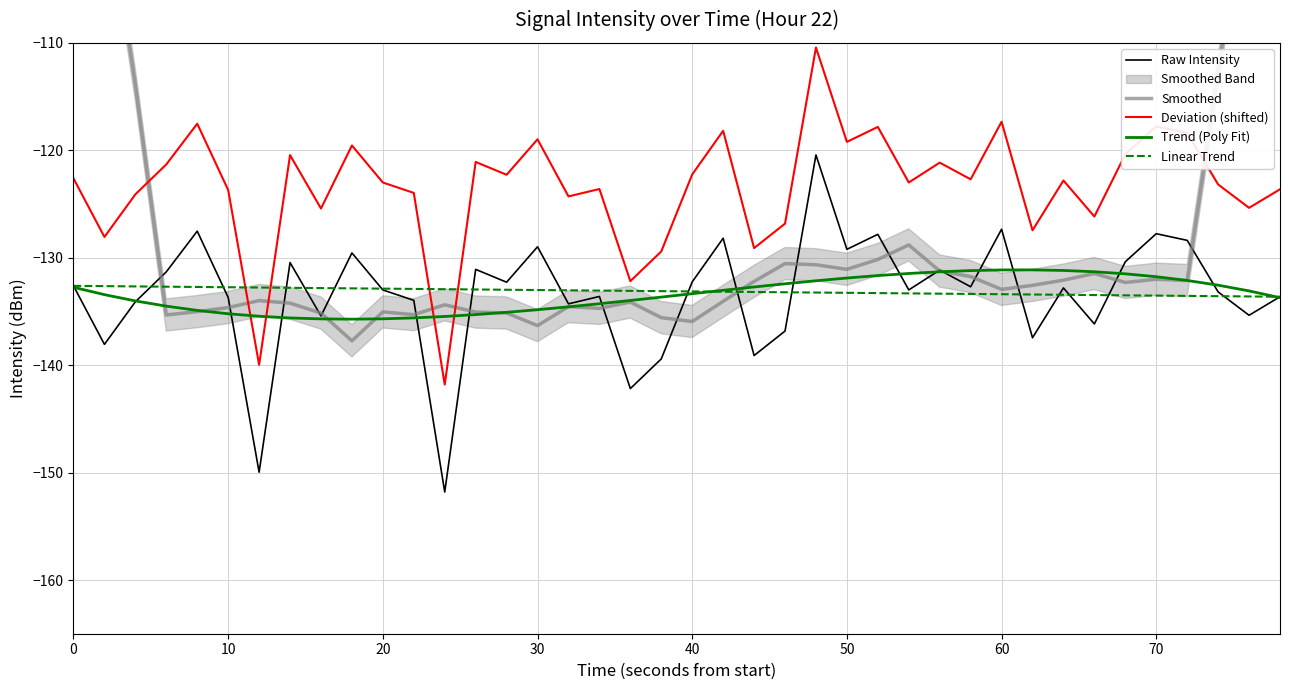

Reading right to left, extract all data points from this chart.

Raw Intensity: -133.6	-135.4	-133.2	-128.4	-127.8	-130.4	-136.2	-132.8	-137.5	-127.3	-132.7	-131.2	-133.0	-127.8	-129.2	-120.4	-136.8	-139.1	-128.2	-132.3	-139.4	-142.2	-133.6	-134.3	-129.0	-132.3	-131.1	-151.8	-134.0	-133.0	-129.6	-135.4	-130.5	-150.0	-133.7	-127.5	-131.3	-134.1	-138.1	-132.6
Smoothed: -75.8	-94.0	-112.7	-132.1	-132.0	-132.3	-131.5	-132.1	-132.6	-132.9	-131.8	-131.2	-128.8	-130.2	-131.1	-130.7	-130.6	-132.2	-134.1	-135.9	-135.6	-134.1	-134.7	-134.6	-136.3	-135.1	-135.1	-134.4	-135.3	-135.0	-137.7	-135.2	-134.2	-134.0	-134.6	-135.0	-135.3	-113.9	-94.8	-76.6
Deviation (shifted): -123.6	-125.4	-123.2	-118.4	-117.8	-120.4	-126.2	-122.8	-127.5	-117.3	-122.7	-121.2	-123.0	-117.8	-119.2	-110.4	-126.8	-129.1	-118.2	-122.3	-129.4	-132.2	-123.6	-124.3	-119.0	-122.3	-121.1	-141.8	-124.0	-123.0	-119.6	-125.4	-120.5	-140.0	-123.7	-117.5	-121.3	-124.1	-128.1	-122.6
Trend (Poly Fit): -133.7	-133.1	-132.6	-132.1	-131.8	-131.5	-131.3	-131.2	-131.1	-131.1	-131.2	-131.3	-131.5	-131.7	-131.9	-132.1	-132.4	-132.7	-133.0	-133.4	-133.7	-134.0	-134.3	-134.6	-134.8	-135.1	-135.3	-135.5	-135.6	-135.7	-135.7	-135.7	-135.6	-135.5	-135.2	-134.9	-134.5	-134.0	-133.4	-132.8
Linear Trend: -133.6	-133.6	-133.6	-133.6	-133.5	-133.5	-133.5	-133.5	-133.4	-133.4	-133.4	-133.3	-133.3	-133.3	-133.3	-133.2	-133.2	-133.2	-133.2	-133.1	-133.1	-133.1	-133.1	-133.0	-133.0	-133.0	-133.0	-132.9	-132.9	-132.9	-132.9	-132.8	-132.8	-132.8	-132.8	-132.7	-132.7	-132.7	-132.6	-132.6